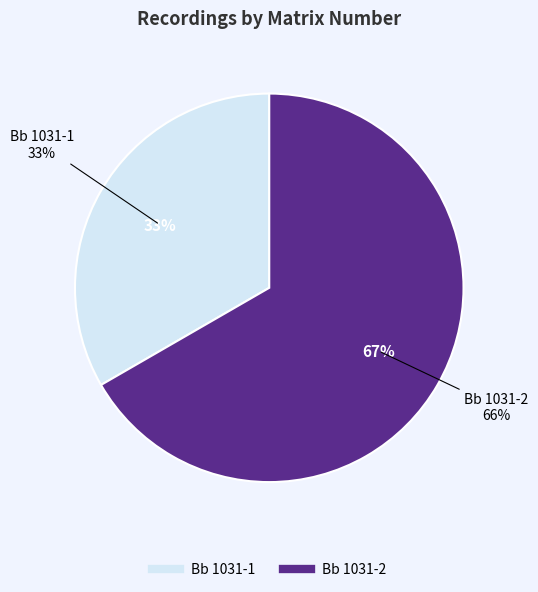

To the nearest percent, what is the difference between the Bb 1031-1 and Bb 1031-2 slice percentages?

33%